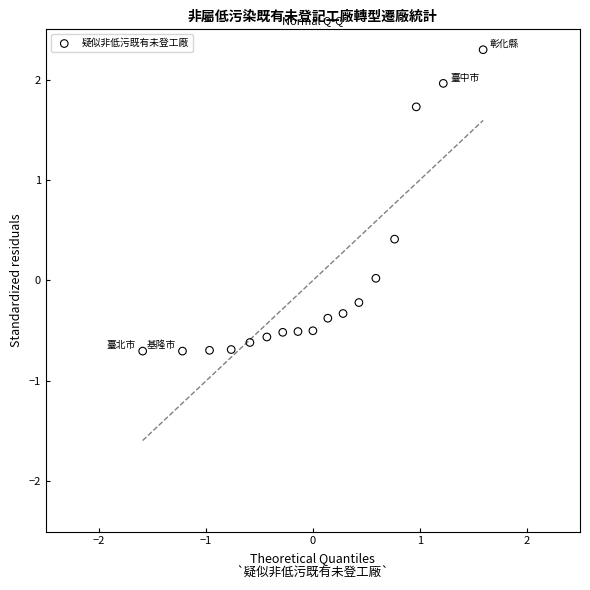

What is the range of X values (max minus min)?

3.2